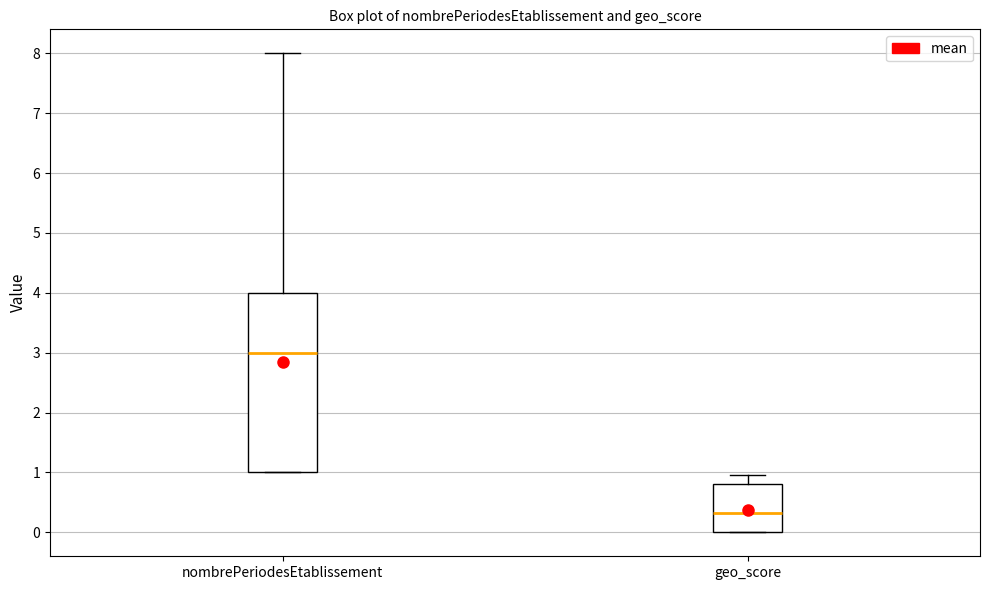

Which box is the tallest, from its lower edge to its upper edge?

nombrePeriodesEtablissement